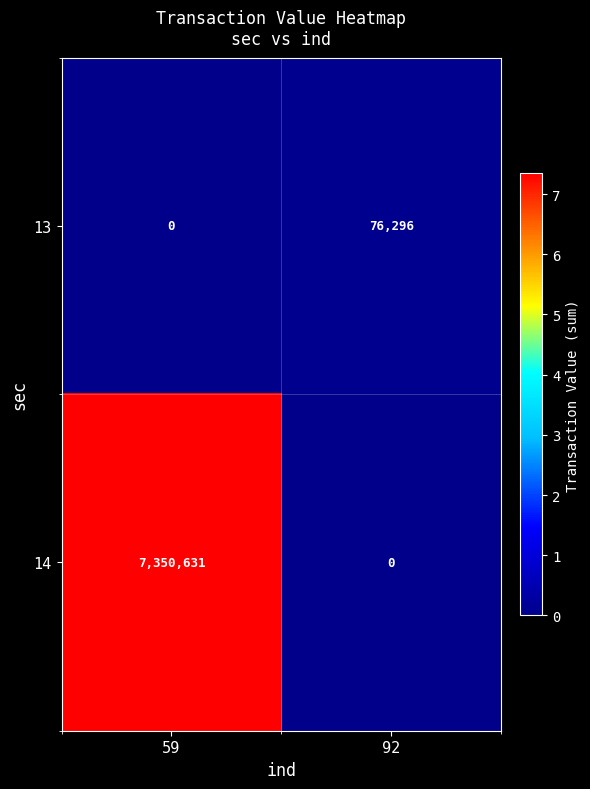

Which category has the lowest value in the 14 series?

92